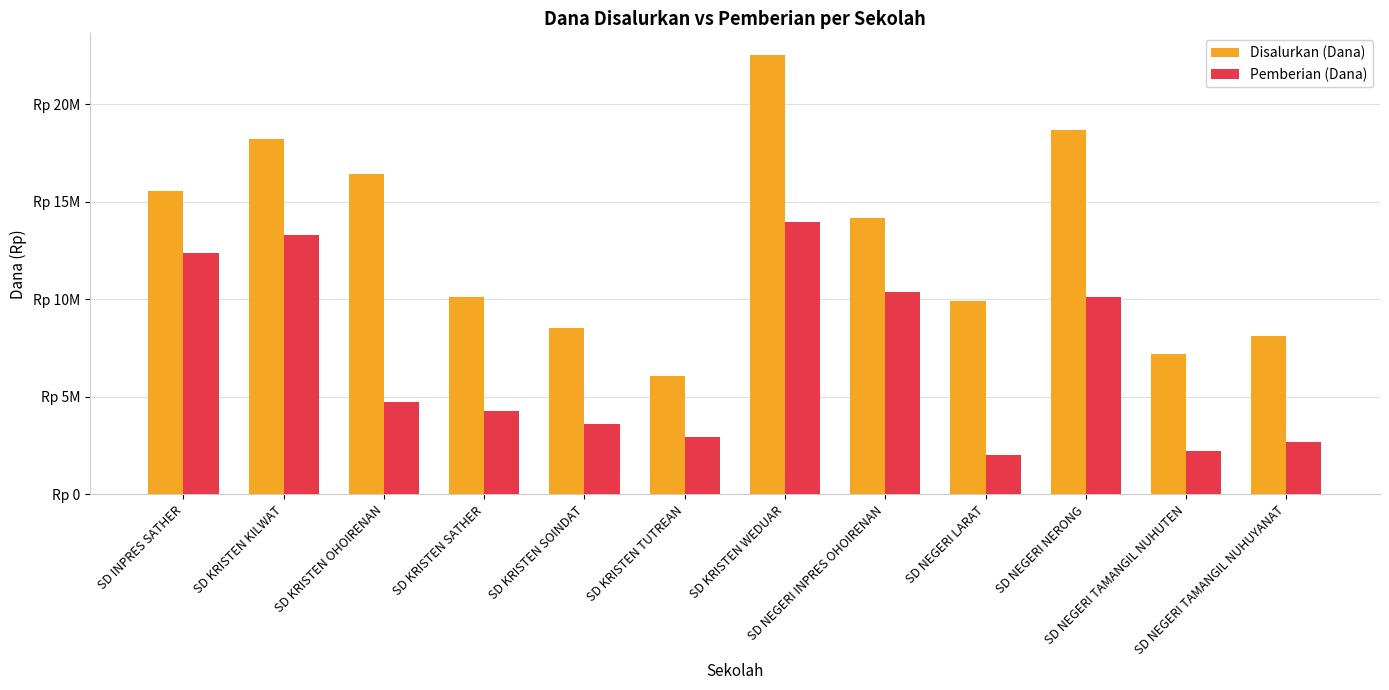

List the series in order of their peak value, lowest first.

Pemberian (Dana), Disalurkan (Dana)